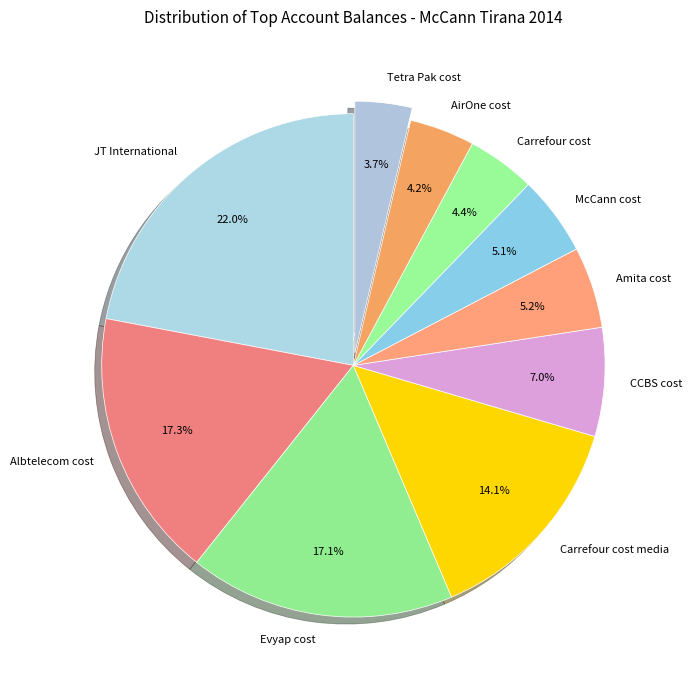

What is the ratio of the value at JT International to the value at Evyap cost?

1.3